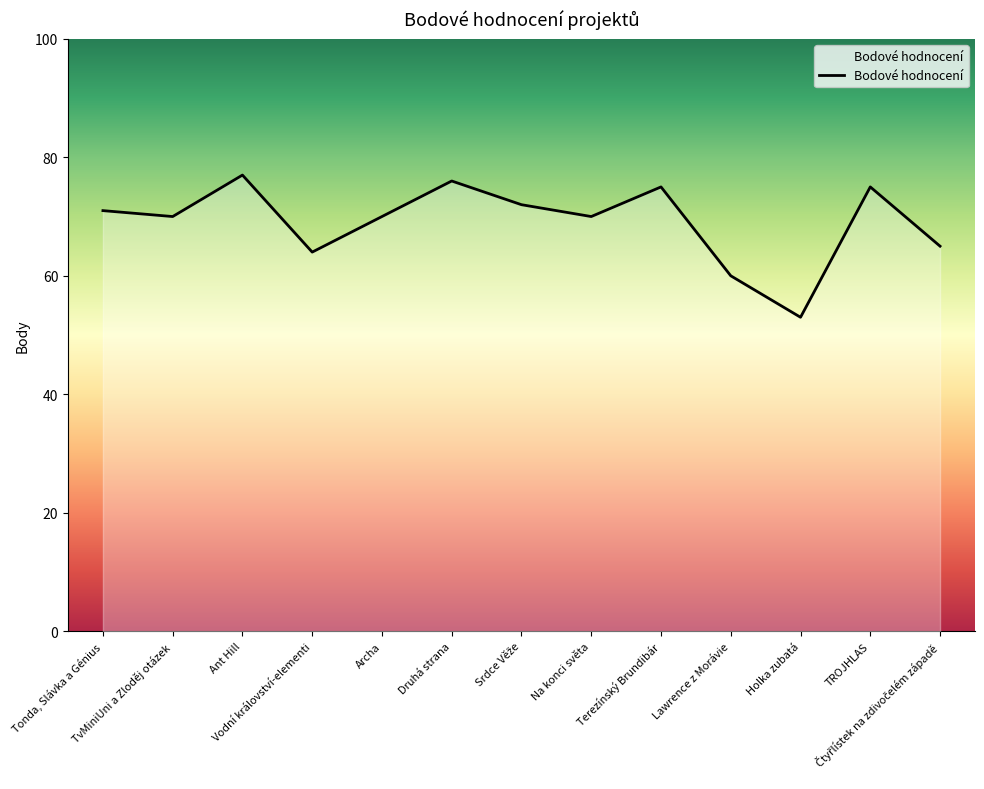

What is the minimum value shown in the chart?

53